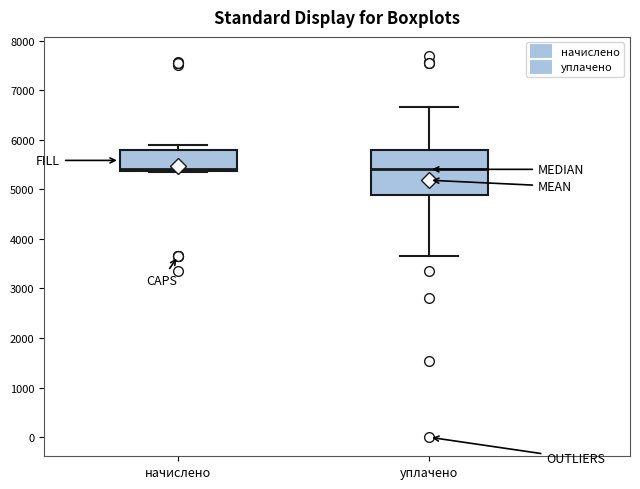

Where does the upper whisker of the box for уплачено end on the y-axis? The values are not printed on the chart, so give them approximately, as read against the axis.

6700